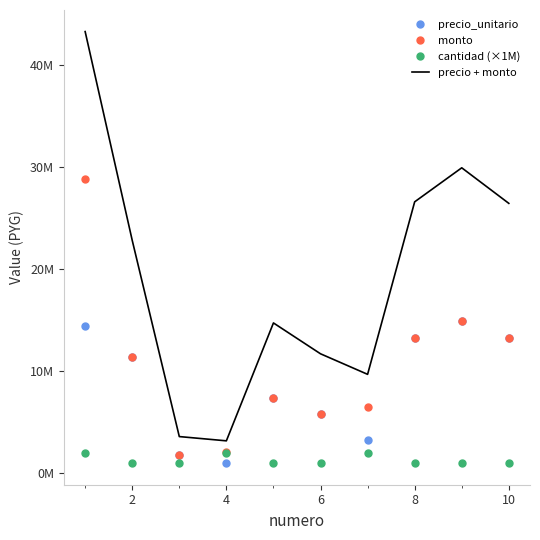

What are all the series names shown in the legend?

precio_unitario, monto, cantidad (×1M), precio + monto